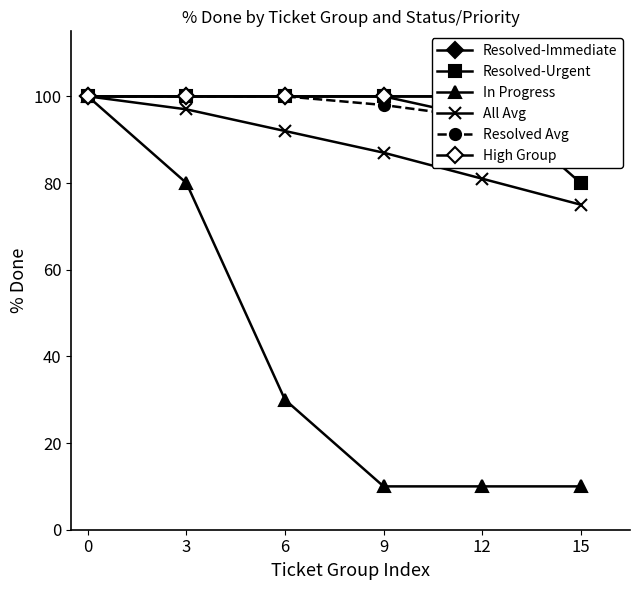

What is the minimum value for Resolved Avg?

90